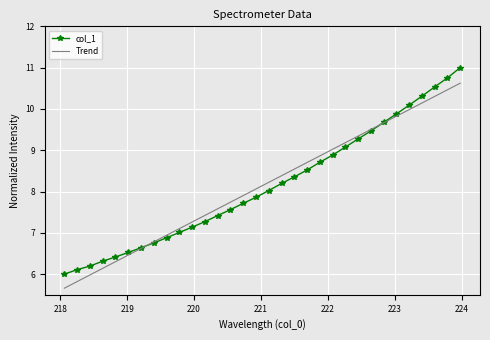

Which series ends up on top after the final intersection of Trend and col_1?

col_1